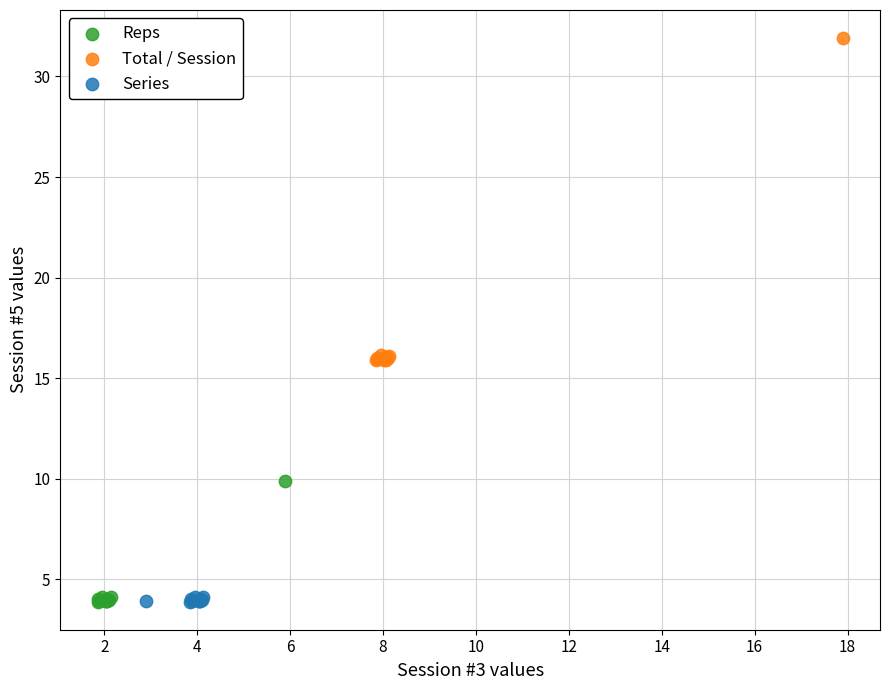

Which series contains the highest Y value?

Total / Session